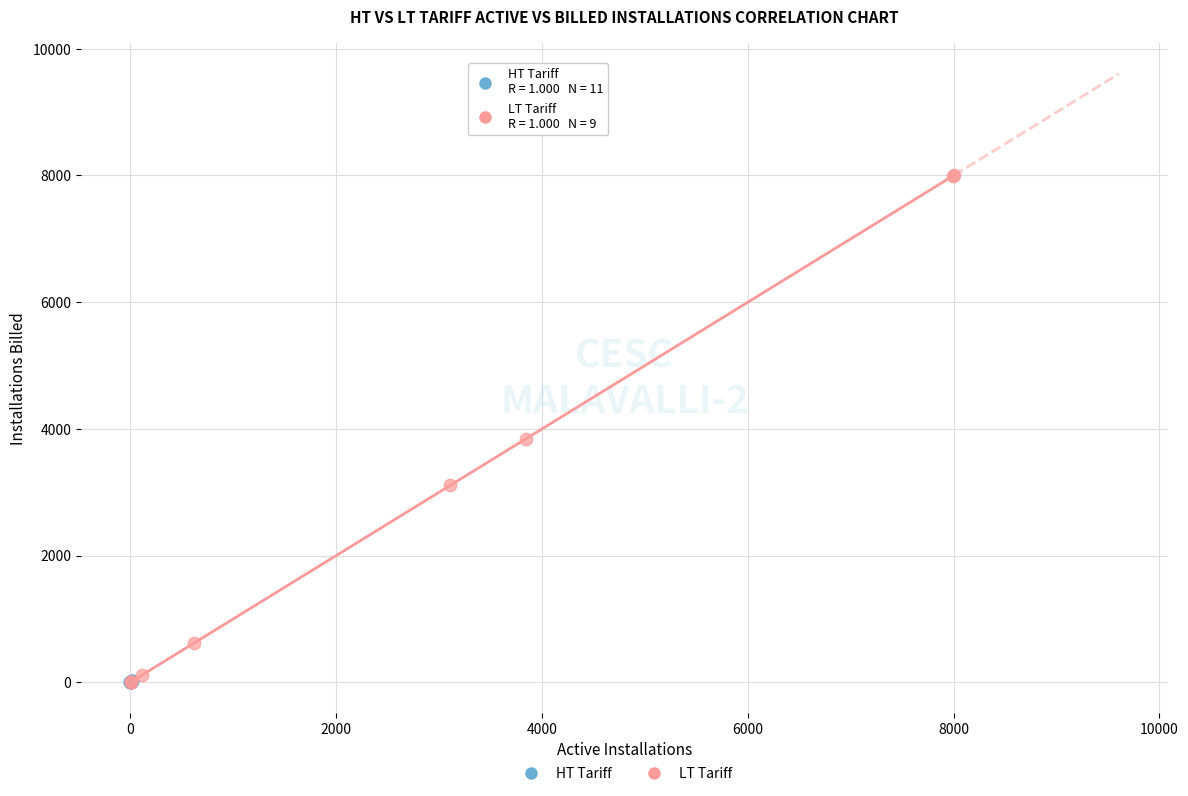

Which series reaches the maximum Y coordinate?

LT Tariff